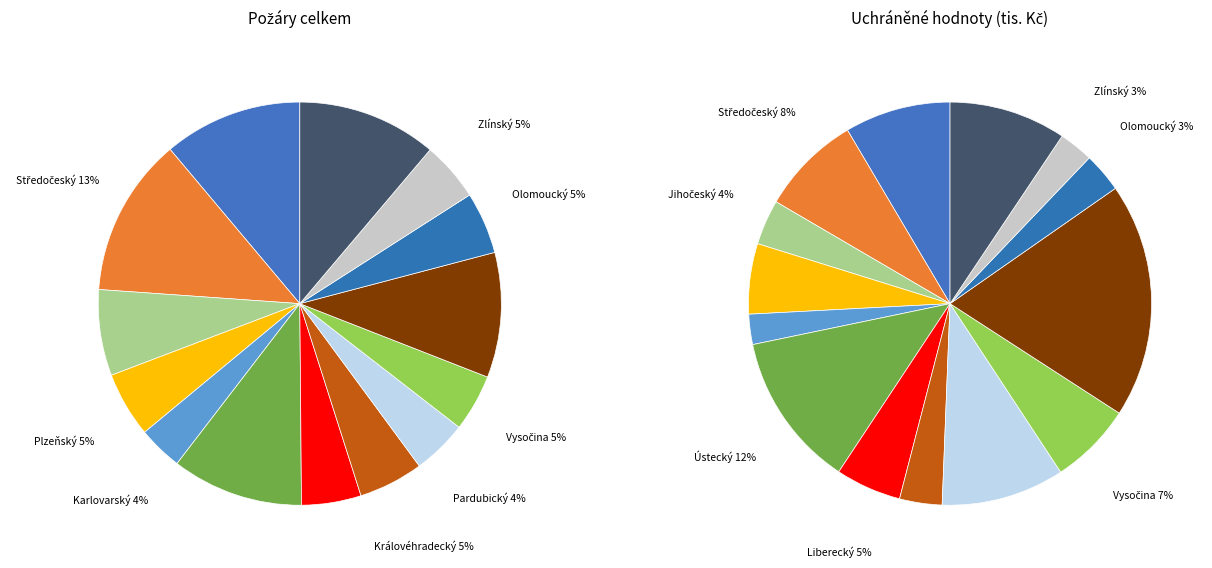

What percentage is the Jihomoravský slice, to the nearest percent?

10%